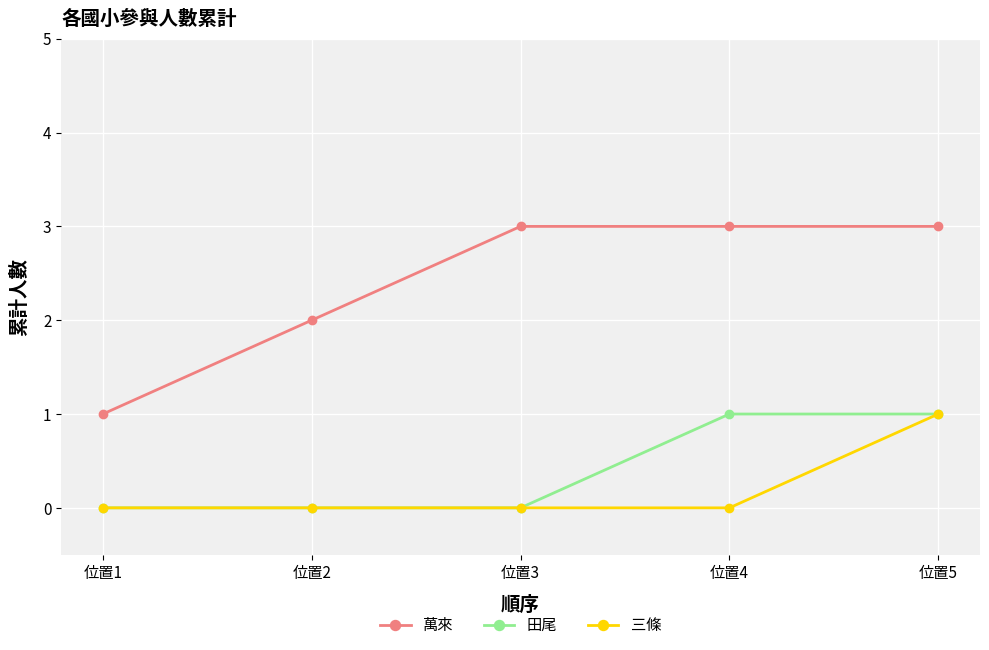

How many lines are shown in the chart?

3